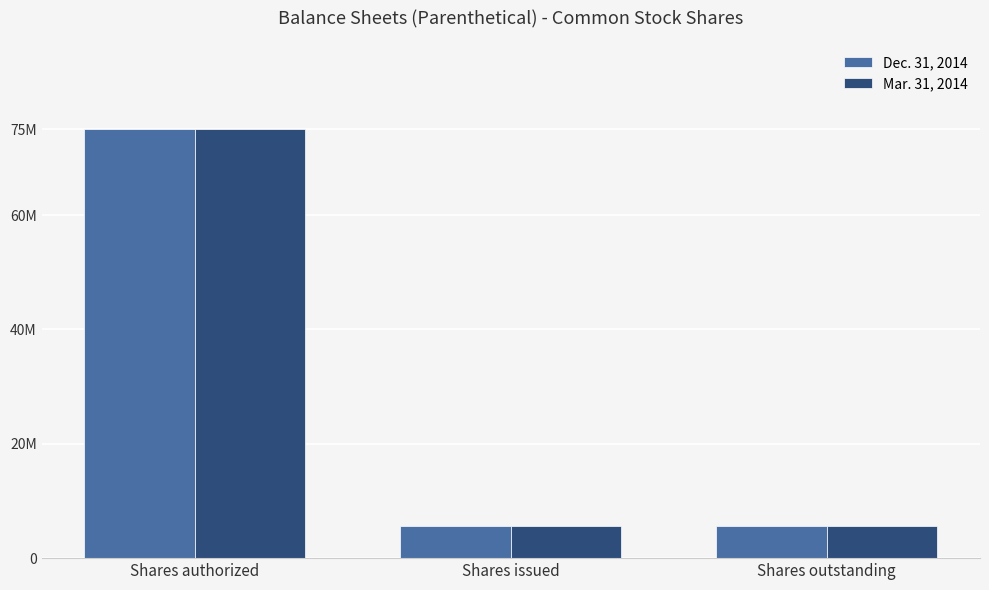

Between Shares issued and Shares authorized, which is larger?

Shares authorized